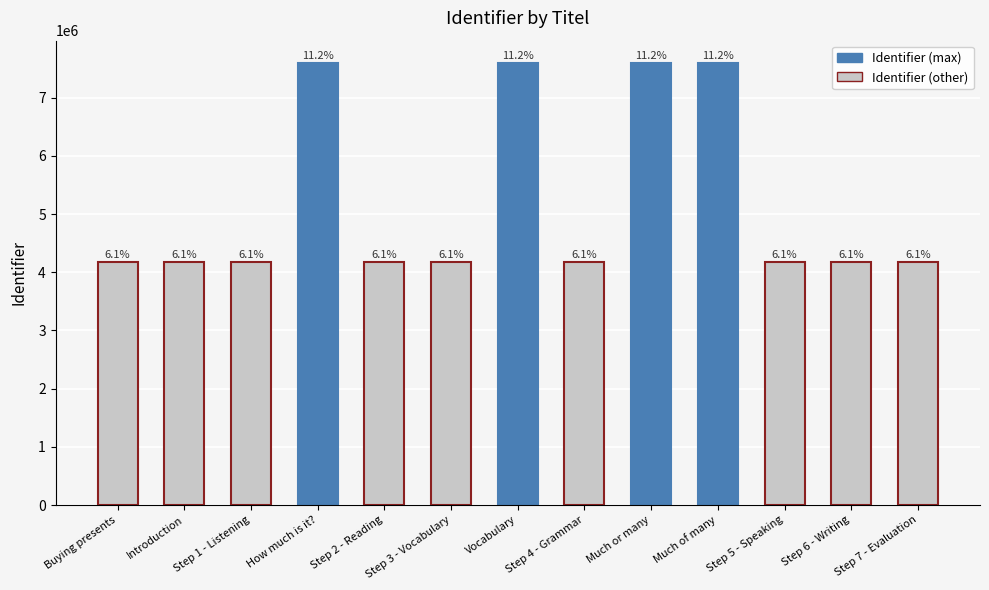

What is the difference between the values at Vocabulary and Much of many?

2